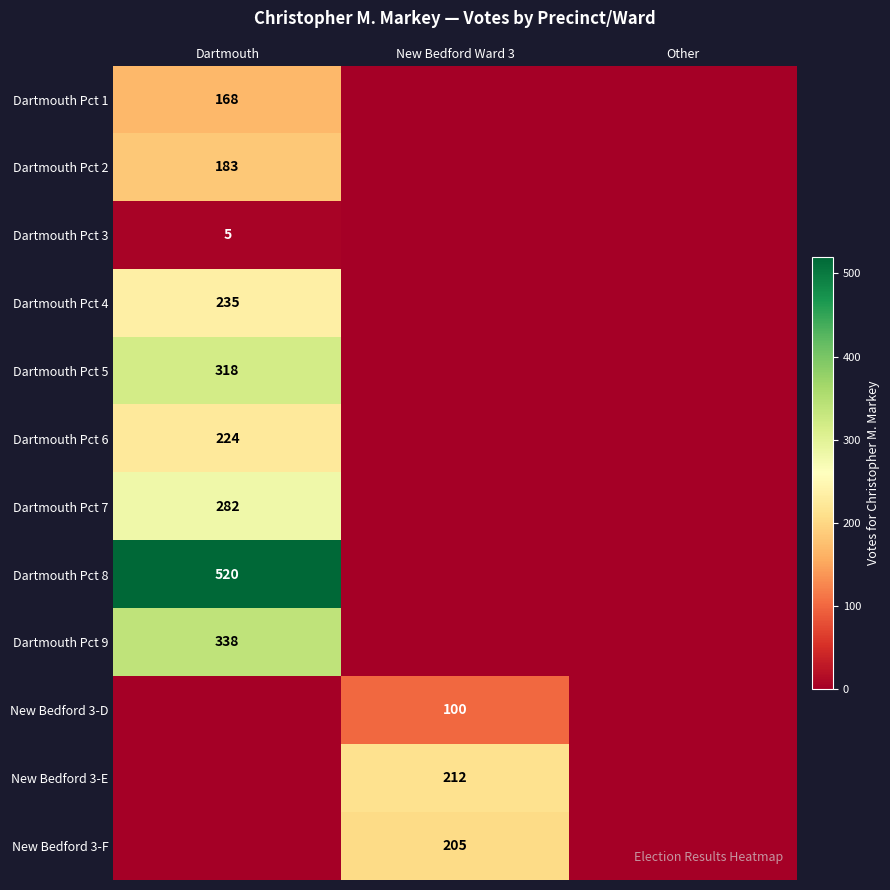

Is it true that Dartmouth Pct 8 equals 327 at Dartmouth?

False